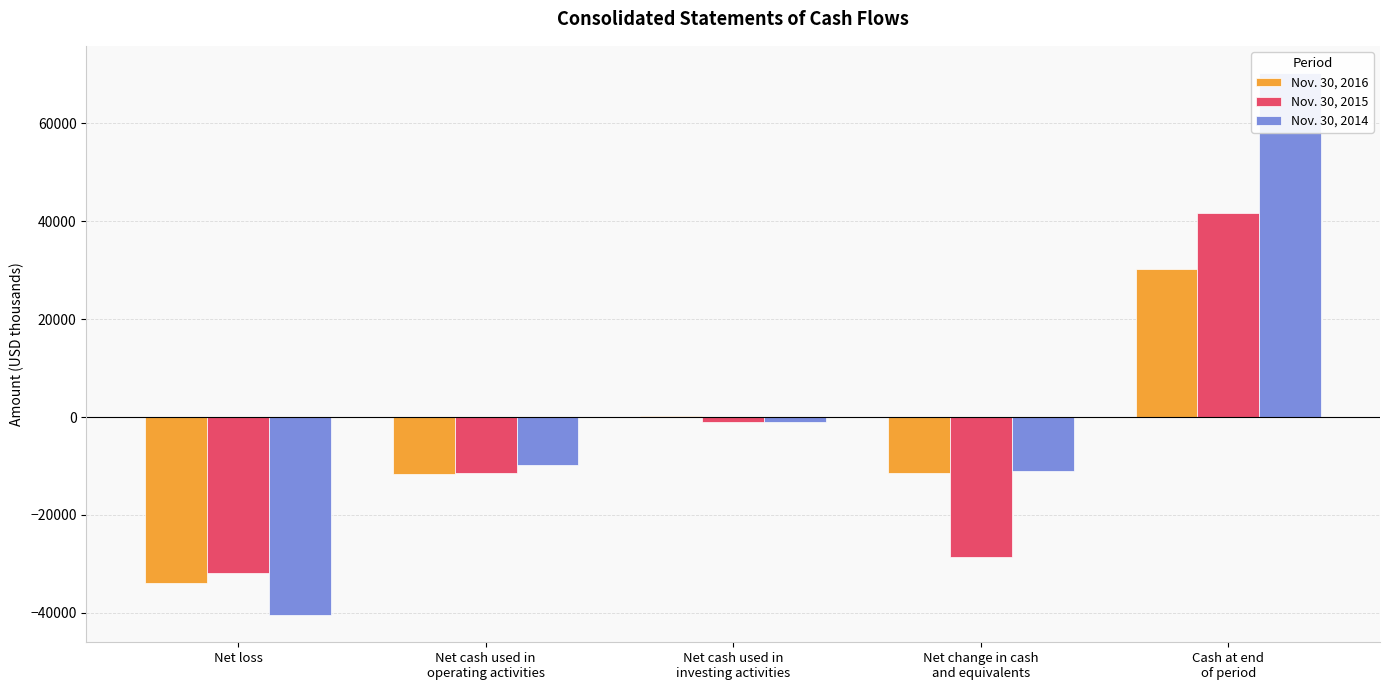

What are all the series names shown in the legend?

Nov. 30, 2016, Nov. 30, 2015, Nov. 30, 2014